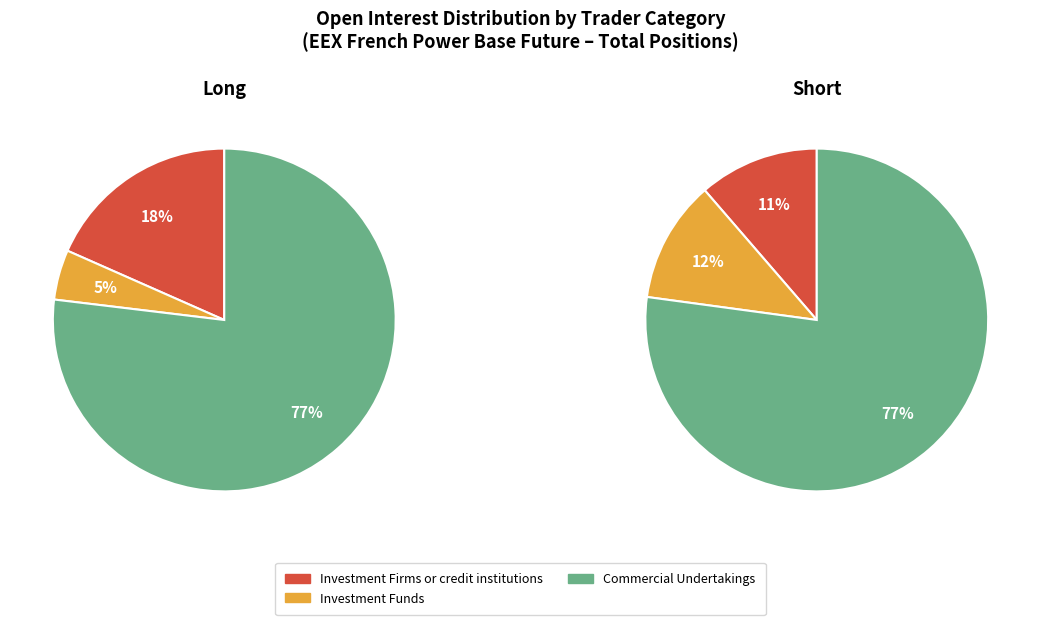

What percentage is the Investment Funds slice, to the nearest percent?

12%